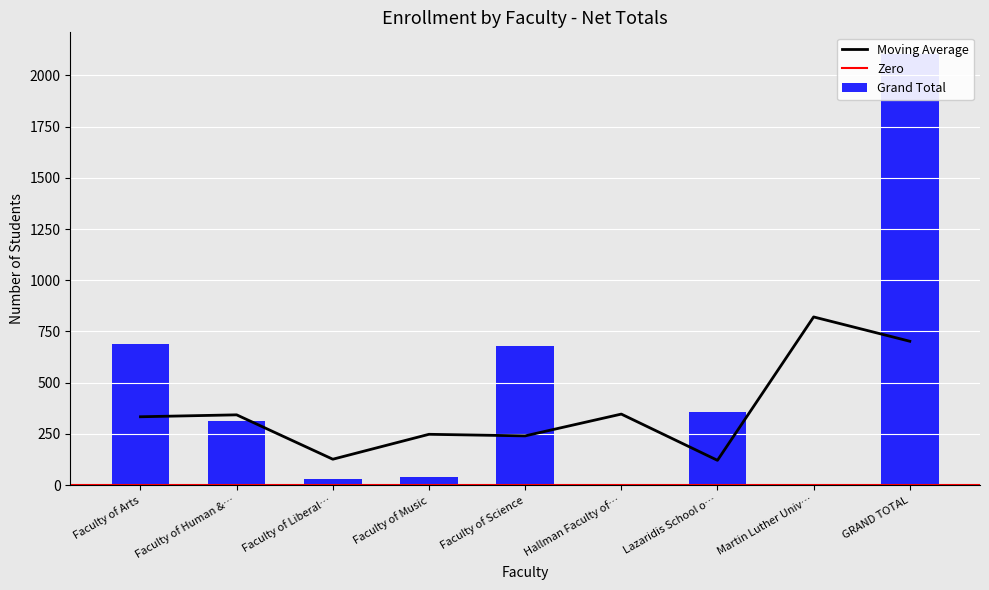

Read the Moving Average value at Faculty of Arts.

333.3